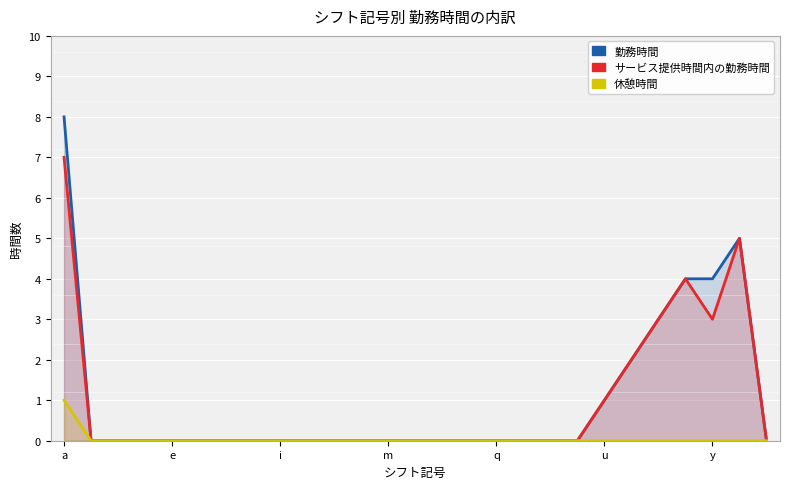

What are all the series names shown in the legend?

勤務時間, サービス提供時間内の勤務時間, 休憩時間